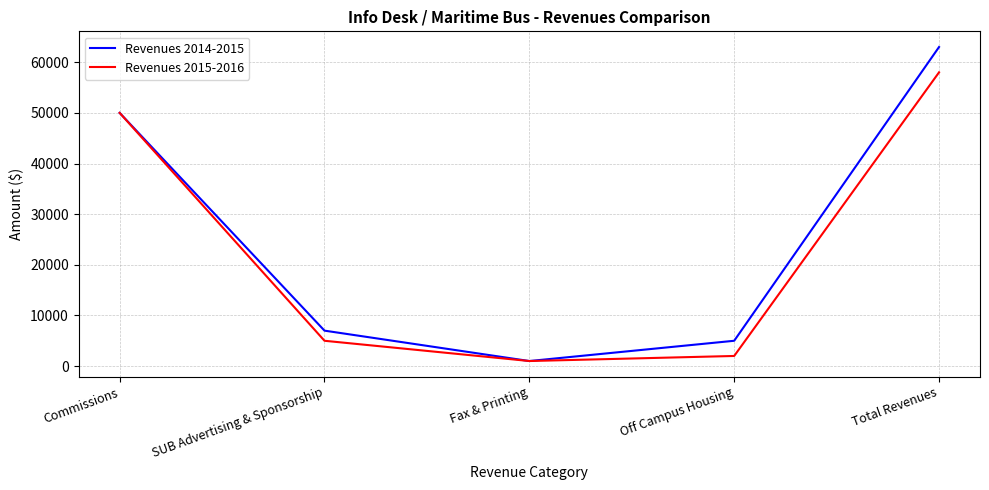

Reading left to right, extract all data points from this chart.

Revenues 2014-2015: Commissions=50000	SUB Advertising & Sponsorship=7000	Fax & Printing=1000	Off Campus Housing=5000	Total Revenues=63000
Revenues 2015-2016: Commissions=50000	SUB Advertising & Sponsorship=5000	Fax & Printing=1000	Off Campus Housing=2000	Total Revenues=58000